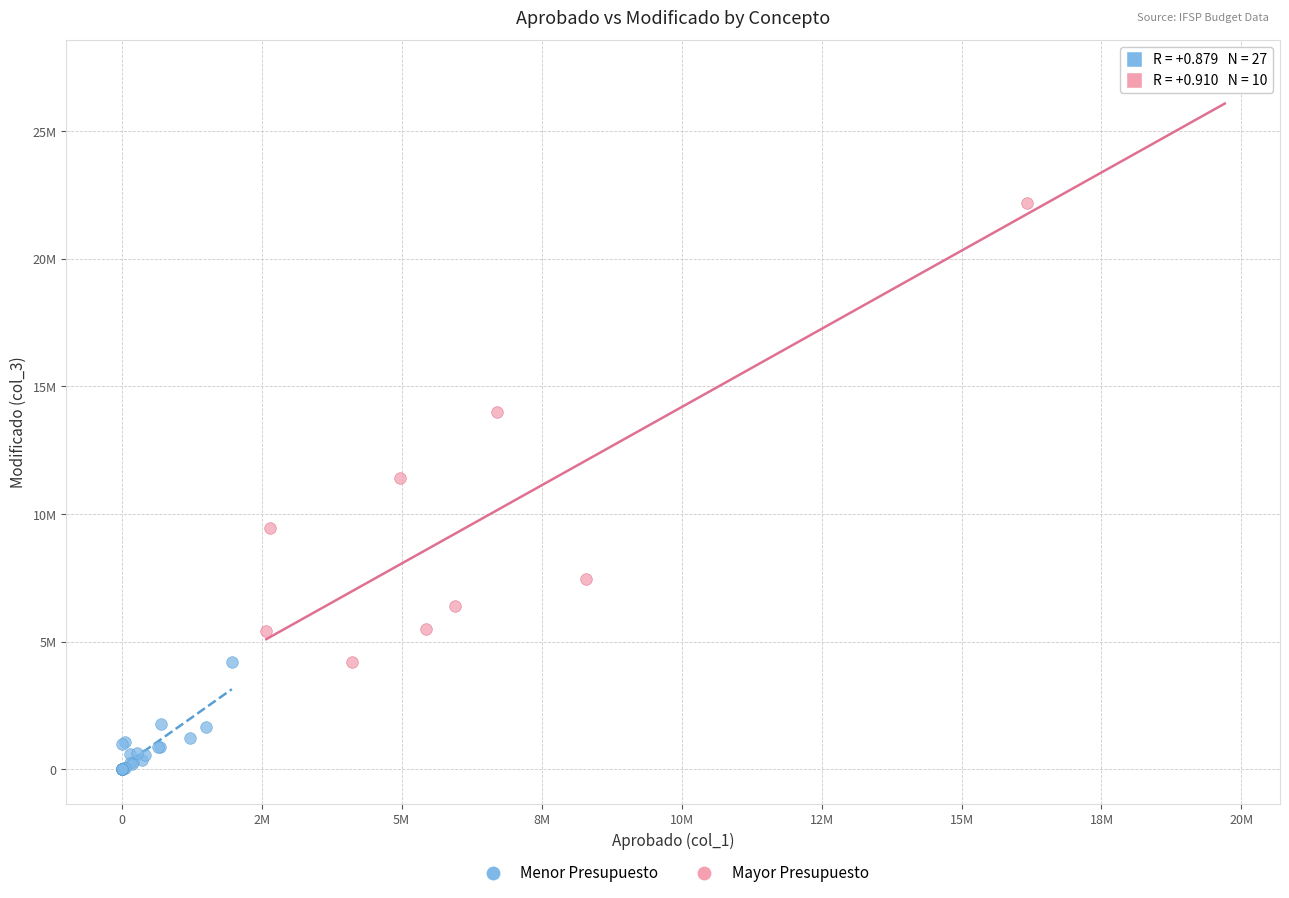

Which series has the largest Y range (max minus min)?

Mayor Presupuesto